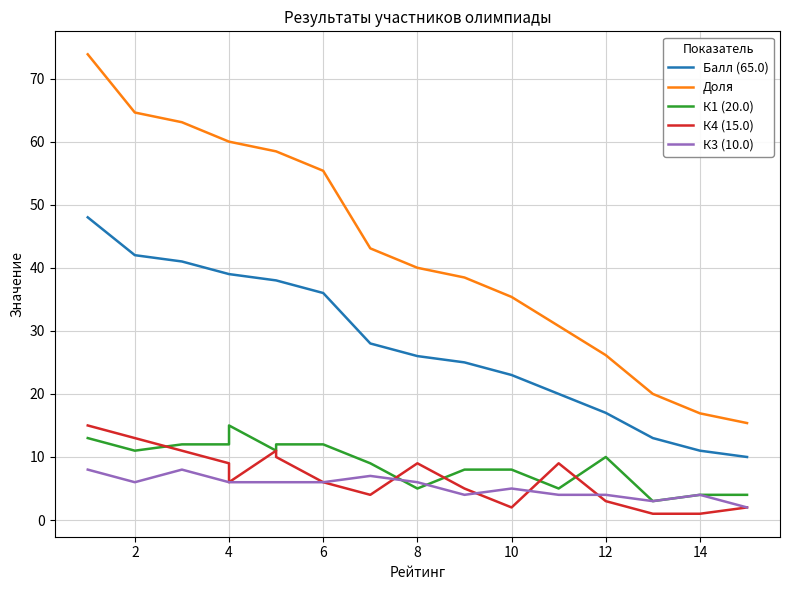

Which category has the lowest value across all series?

14